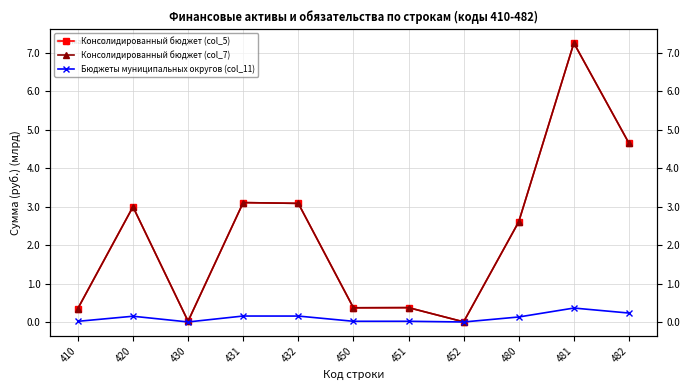

True or false: Консолидированный бюджет (col_5) has more than 1 interior local peaks.

True